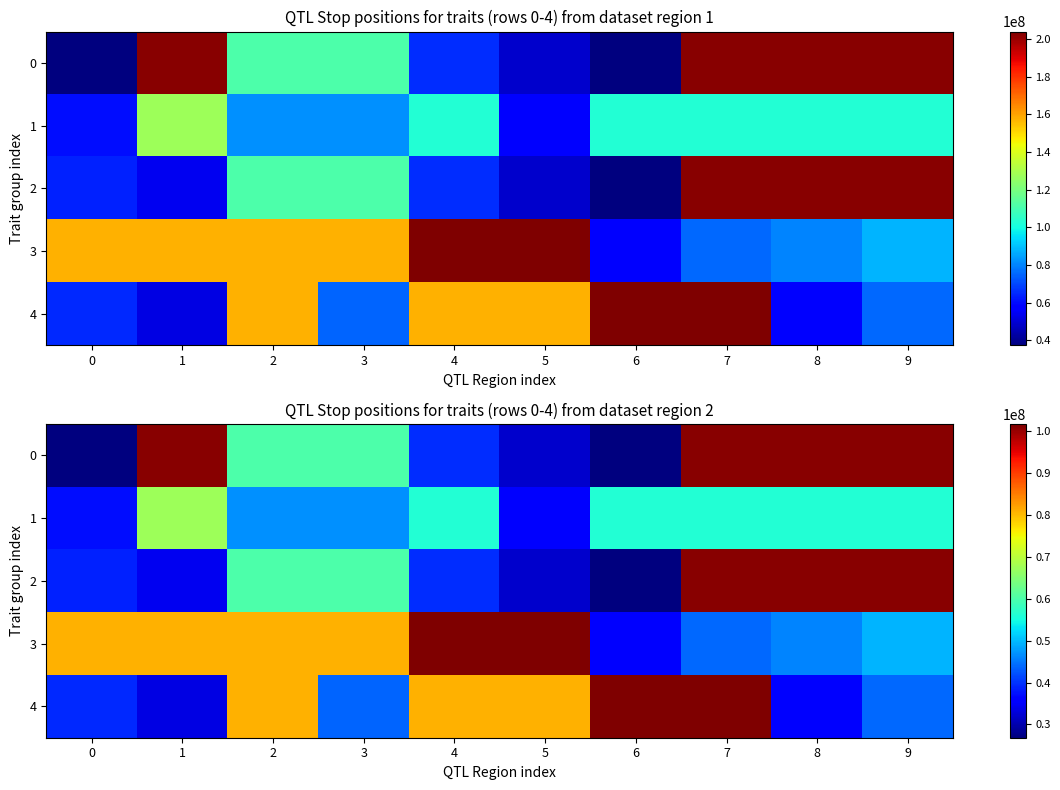

Is the value of 4 at 4 greater than the value of 1 at 7?

Yes